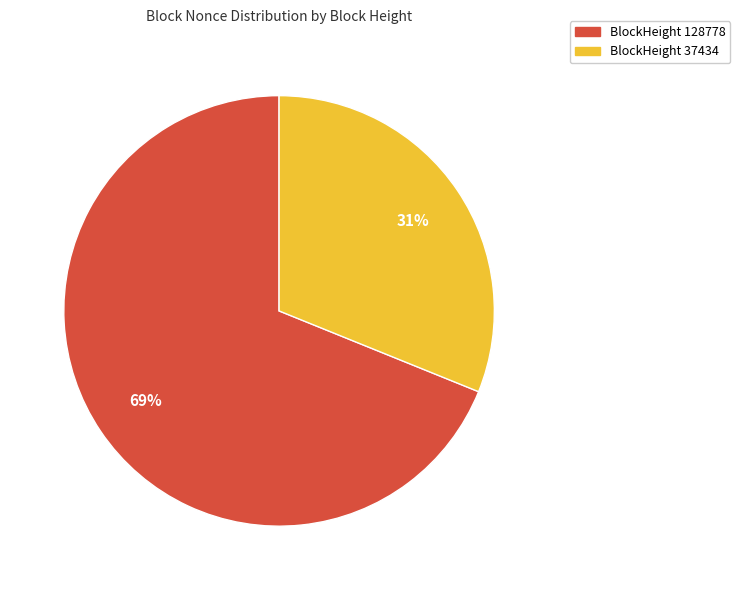

Is there any slice that represents more than half of the pie?

Yes